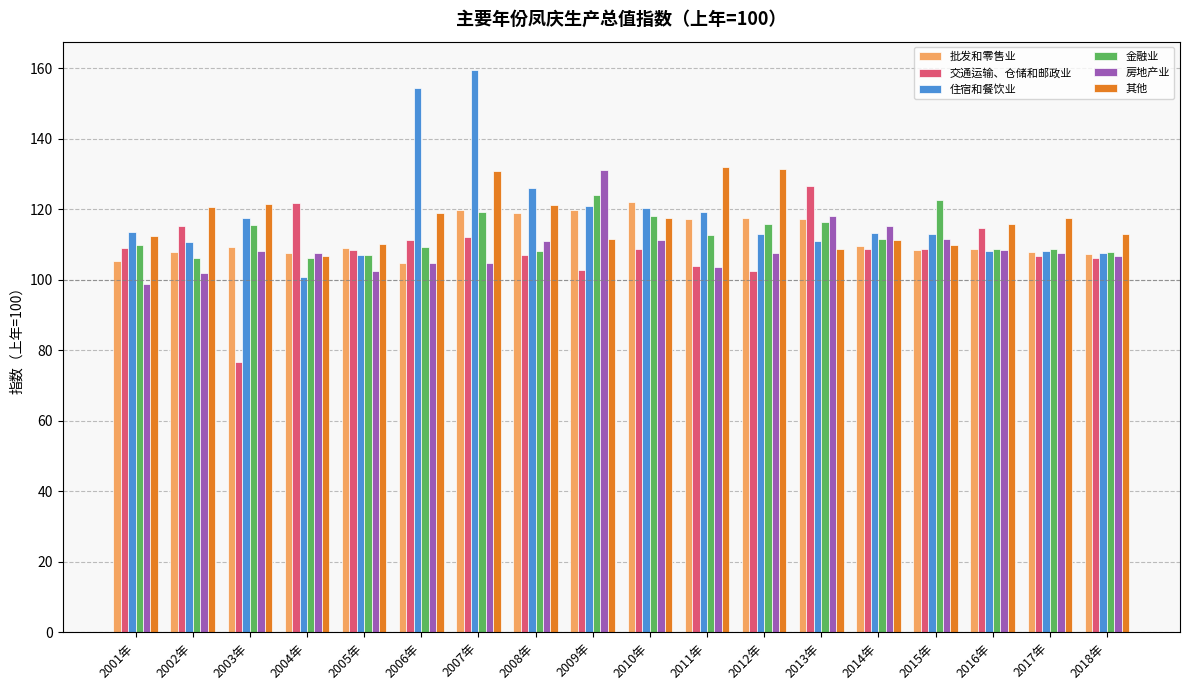

Is the value of 房地产业 at 2007年 greater than the value of 其他 at 2003年?

No